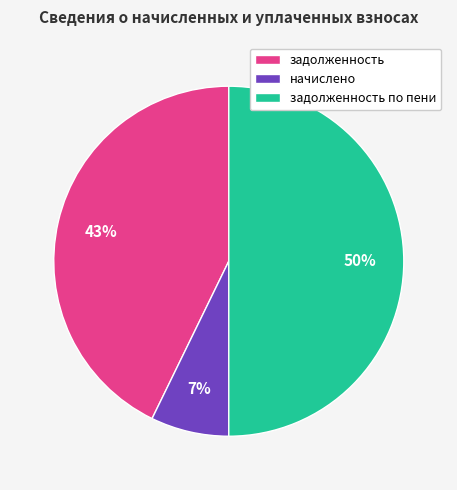

How many segments does this pie chart have?

3